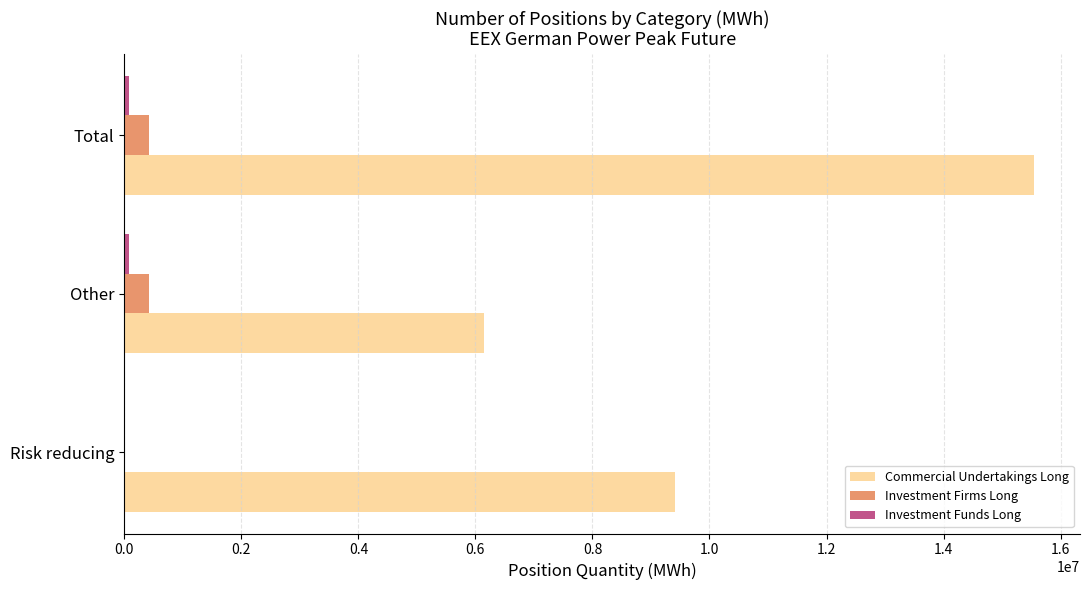

What is the sum of all Investment Firms Long values?

842592